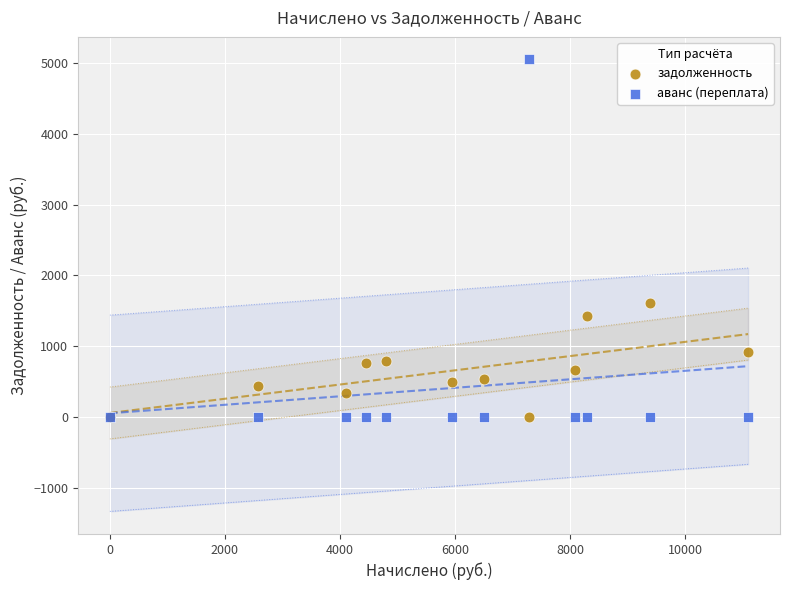

What are all the series names shown in the legend?

задолженность, аванс (переплата)